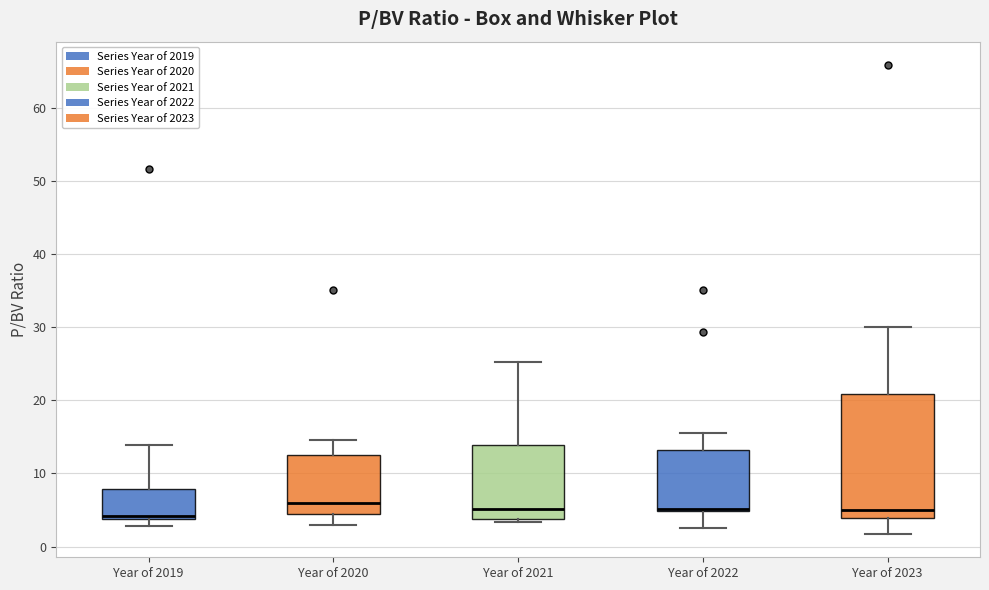

Reading left to right, transcribe this box plot: for each box, give where its median line is, the range the box spans, and where its two whiskers end, as read against the y-axis. The values are not printed on the chart, so give them approximately, as read against the axis.

Year of 2019: median 4 (just above the box's lower edge), box 4 to 8, whiskers 3 to 14
Year of 2020: median 6, box 4 to 13, whiskers 3 to 15
Year of 2021: median 5, box 4 to 14, whiskers 3 to 25
Year of 2022: median 5, box 5 to 13, whiskers 2 to 16
Year of 2023: median 5, box 4 to 21, whiskers 2 to 30